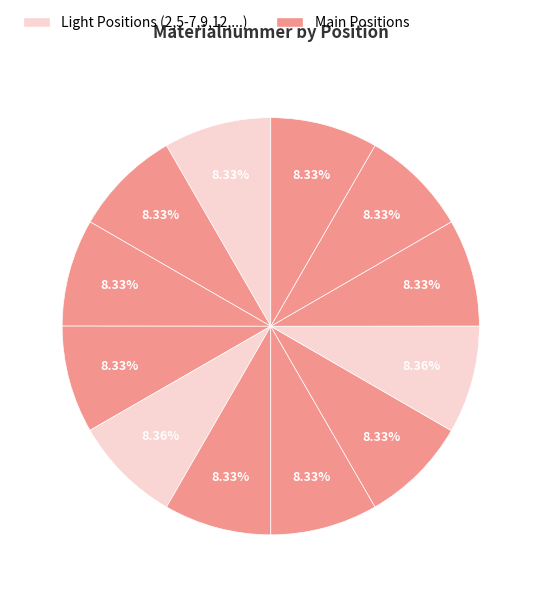

How many segments does this pie chart have?

12